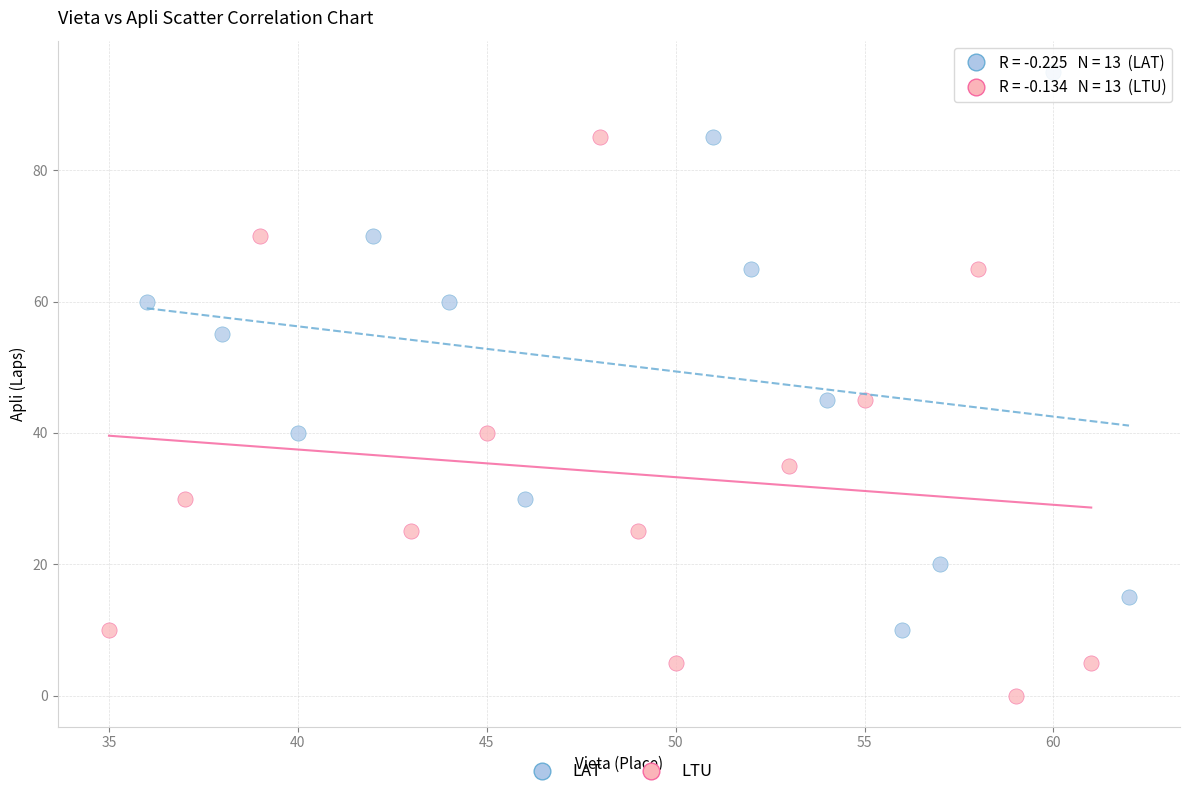

Which series contains the lowest Y value?

LTU